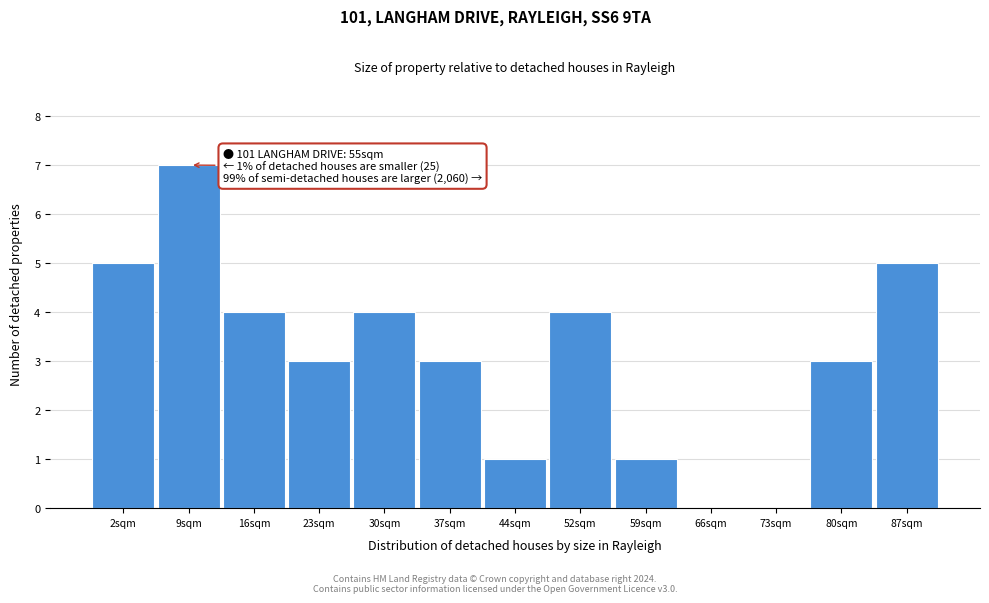

Reading left to right, what are all the values shown in this chart?

2sqm=5	9sqm=7	16sqm=4	23sqm=3	30sqm=4	37sqm=3	44sqm=1	52sqm=4	59sqm=1	66sqm=0	73sqm=0	80sqm=3	87sqm=5